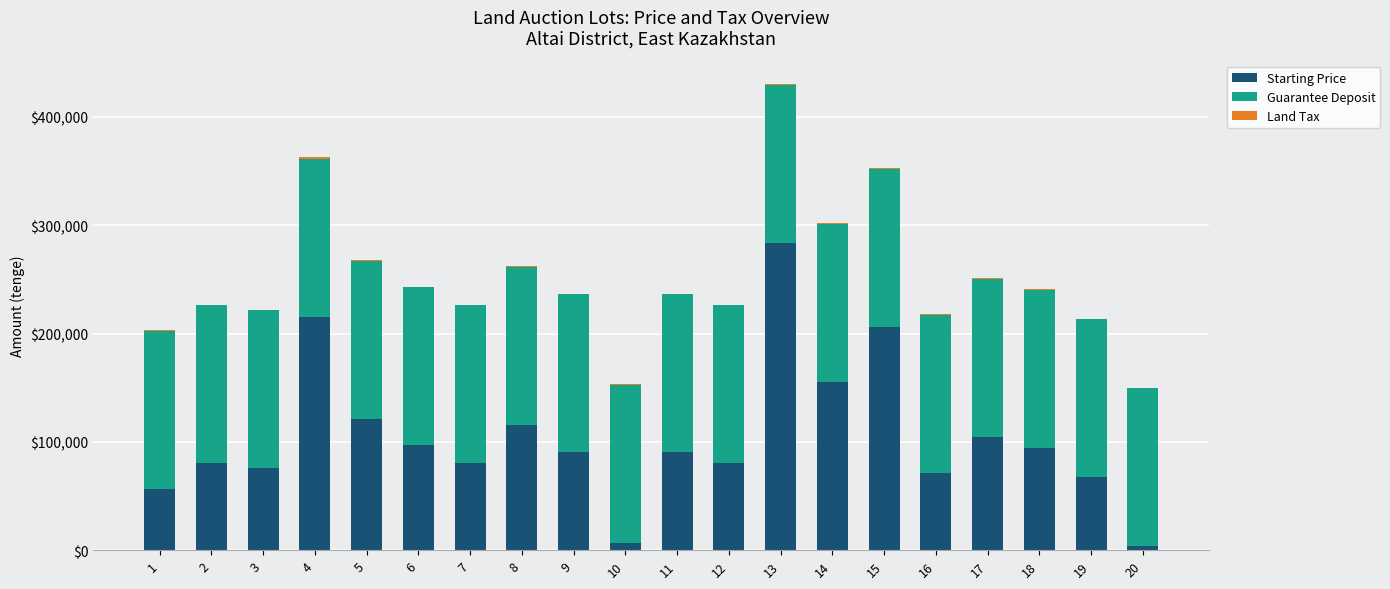

Is it true that Starting Price equals 80642 at 7?

True